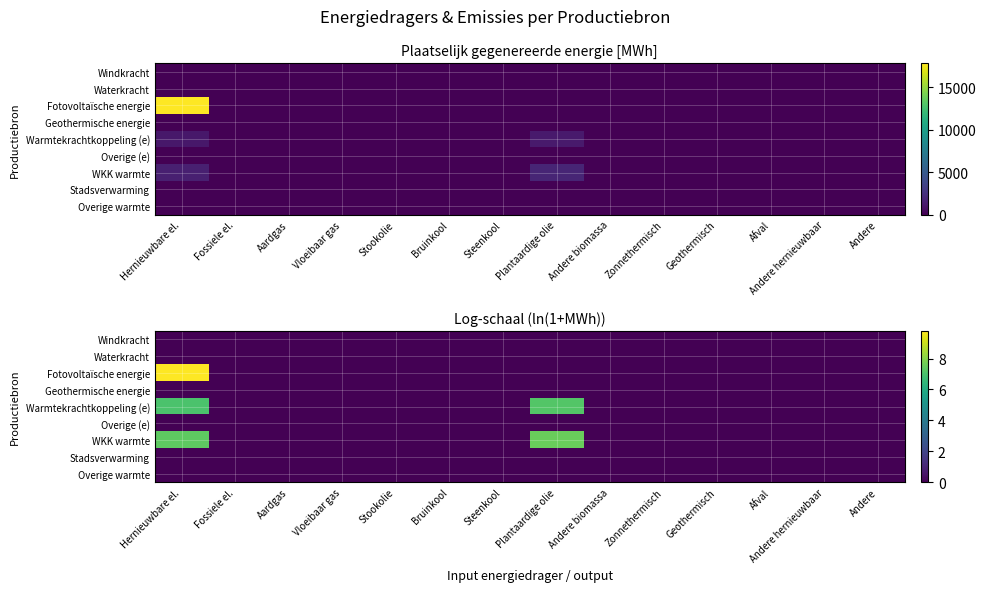

At which category is the sum across all series the highest?

Hernieuwbare el.